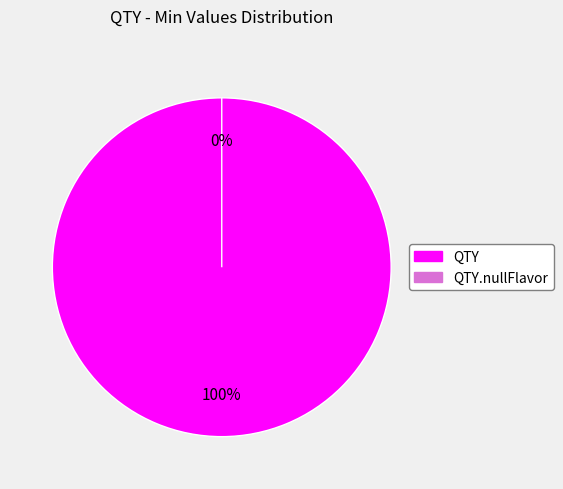

How many slices are in this pie chart?

2